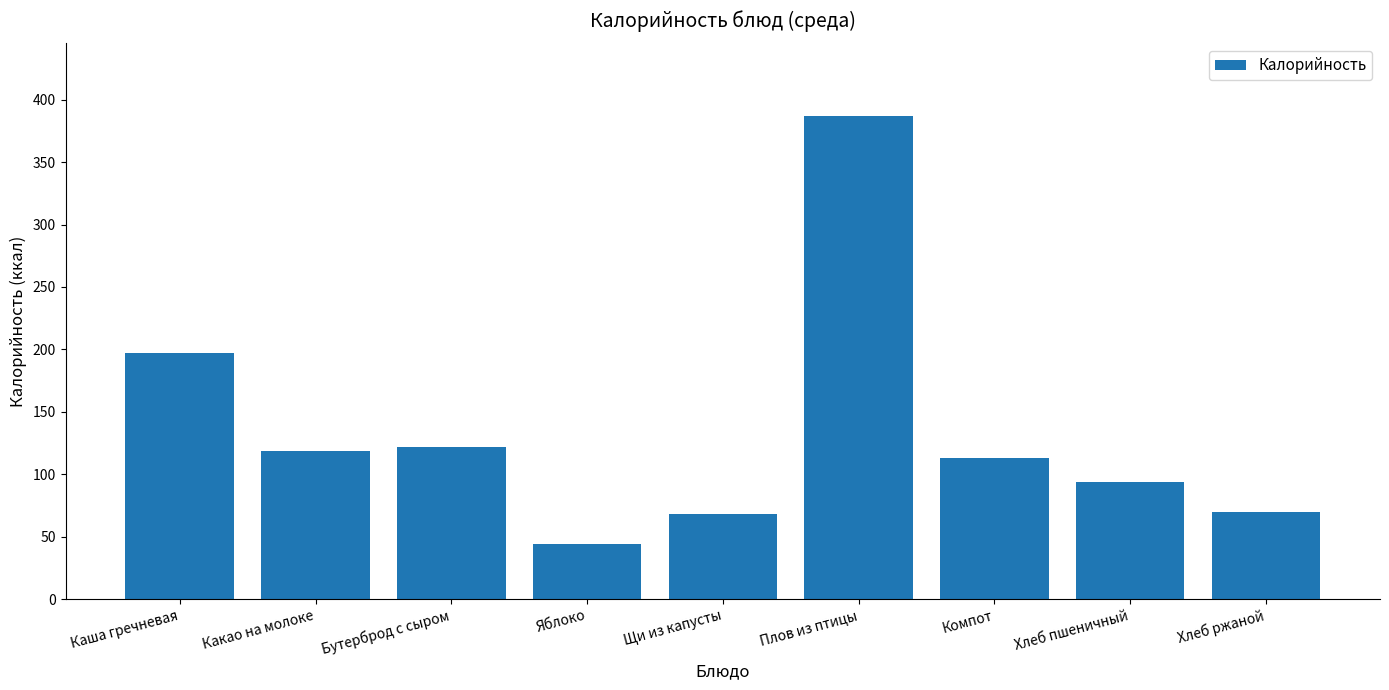

How many categories are shown in the chart?

9